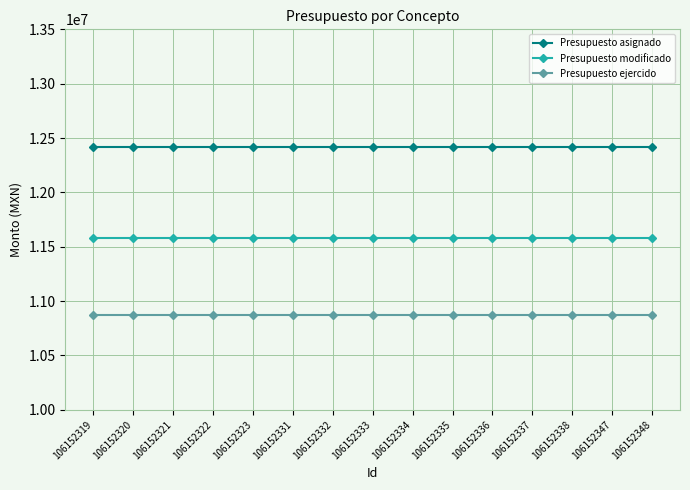

At 106152321, list the series in order from smallest to largest.

Presupuesto ejercido, Presupuesto modificado, Presupuesto asignado